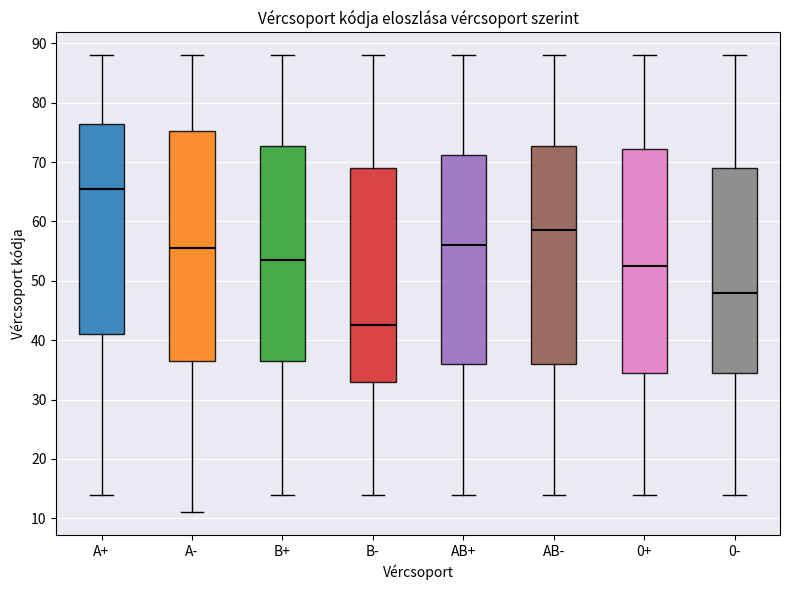

Reading left to right, read every box against the y-axis: the position of its median line, the range the box covers, and the ends of its whiskers. The values are not printed on the chart, so give them approximately, as read against the axis.

A+: median 66, box 41 to 77, whiskers 14 to 88
A-: median 56, box 37 to 75, whiskers 11 to 88
B+: median 54, box 37 to 73, whiskers 14 to 88
B-: median 43, box 33 to 69, whiskers 14 to 88
AB+: median 56, box 36 to 71, whiskers 14 to 88
AB-: median 59, box 36 to 73, whiskers 14 to 88
0+: median 53, box 35 to 72, whiskers 14 to 88
0-: median 48, box 35 to 69, whiskers 14 to 88